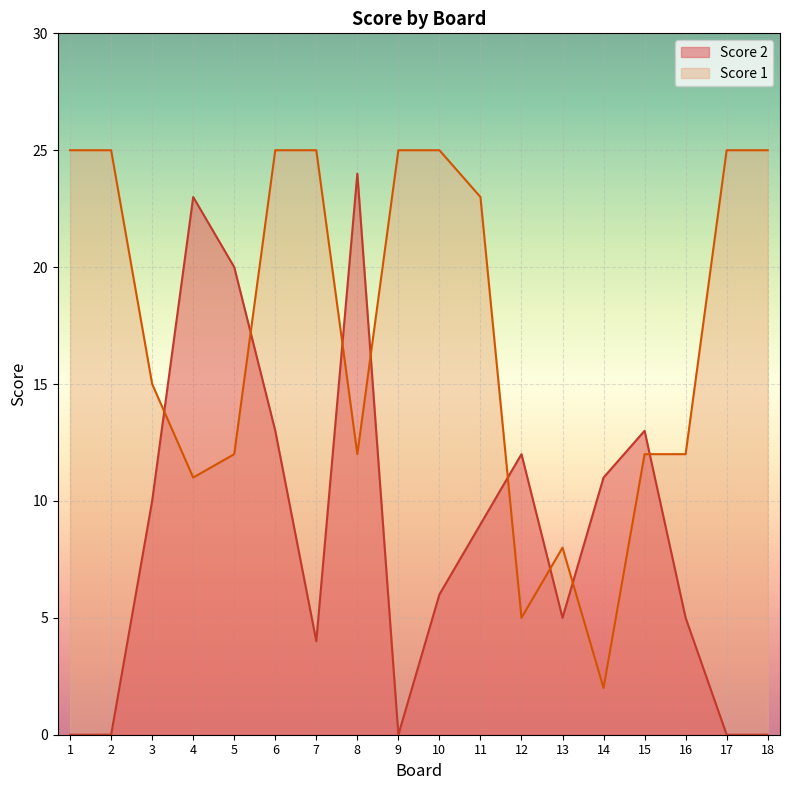

Between which two adjacent categories do Score 2 and Score 1 first intersect?

3 and 4